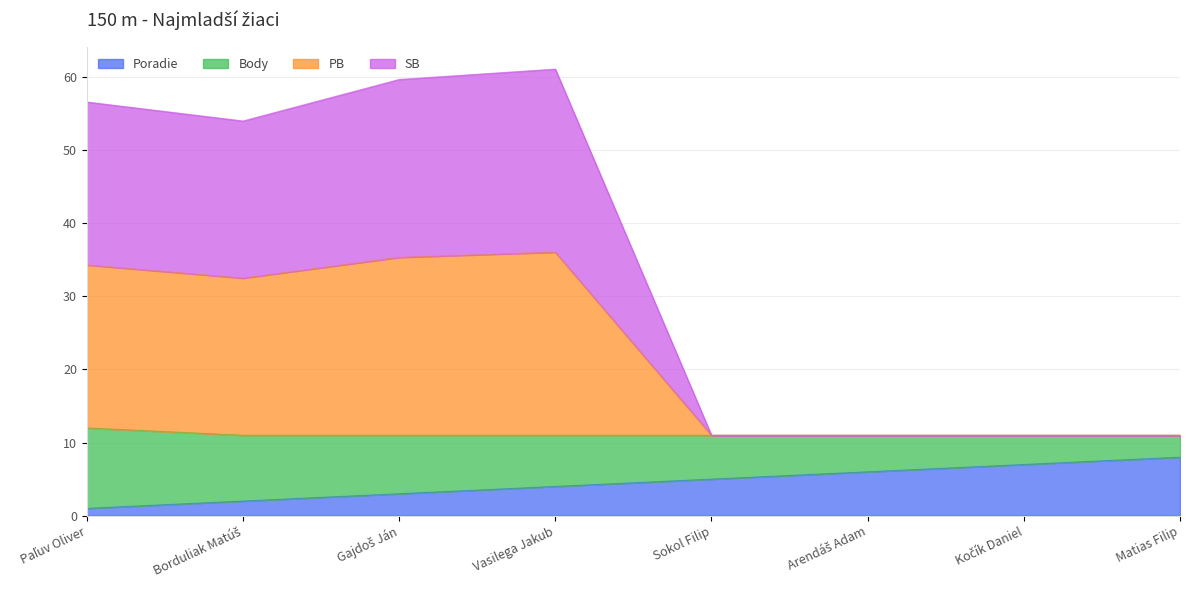

What is the highest value of the Poradie series?

8.0